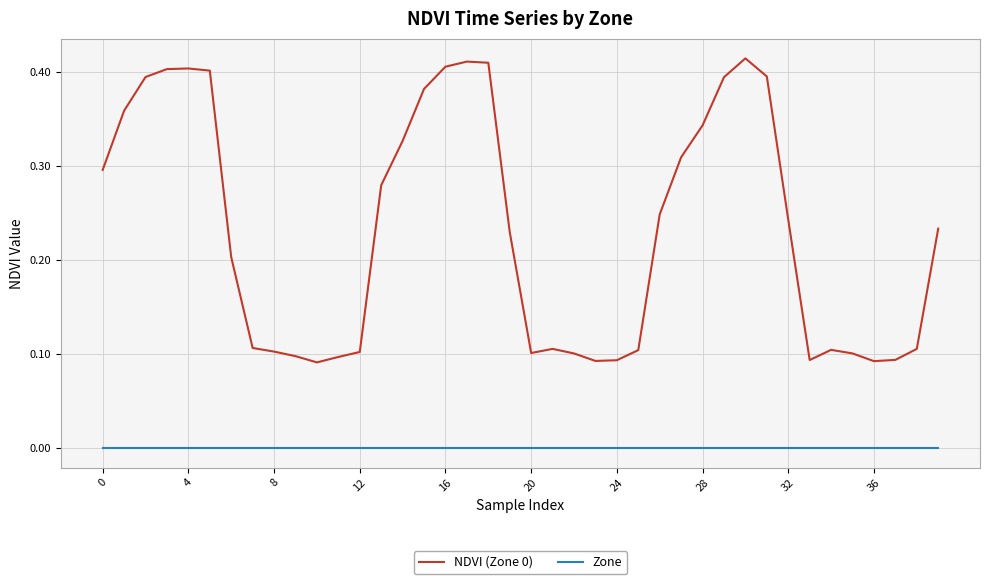

Does the chart display data point markers on the line(s)?

No